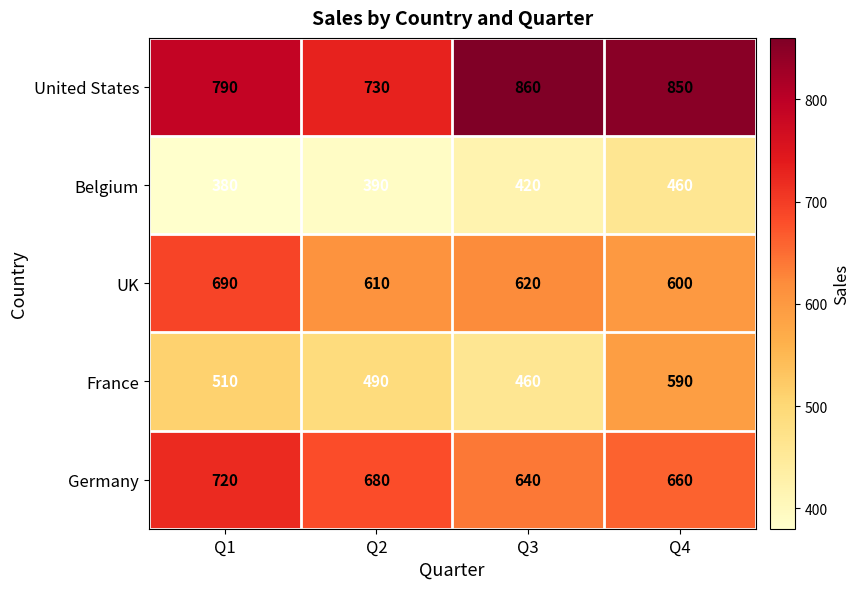

At how many categories does at least one series exceed 494?

4